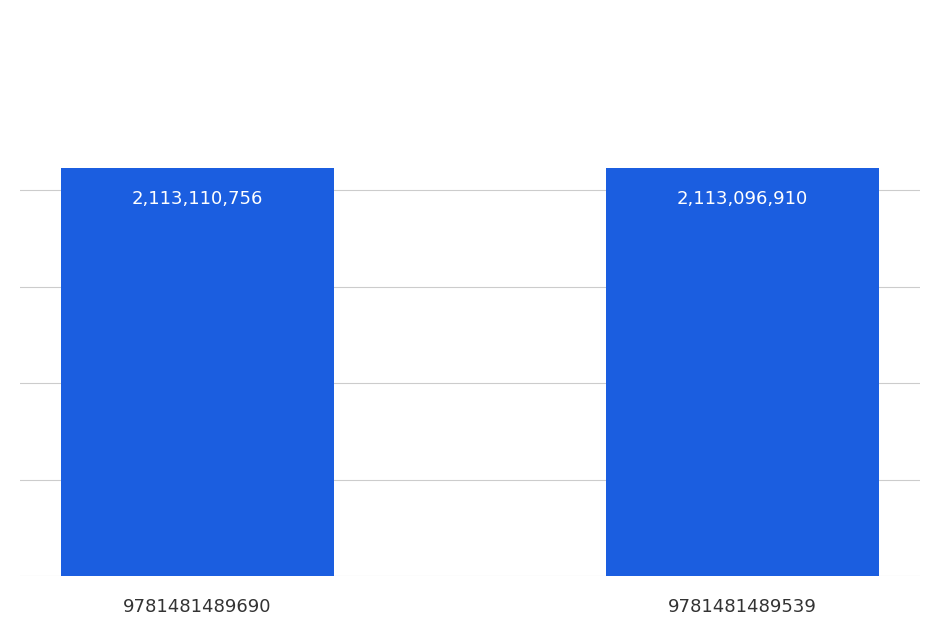

Rank the categories by value from highest to lowest.

9781481489690, 9781481489539